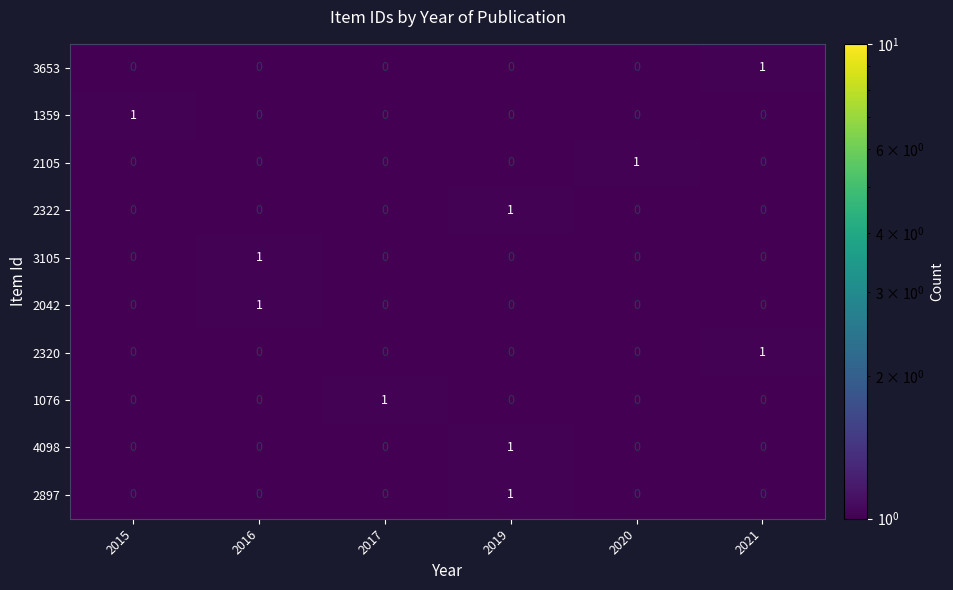

How many 3653 values are between 0 and 1?

6